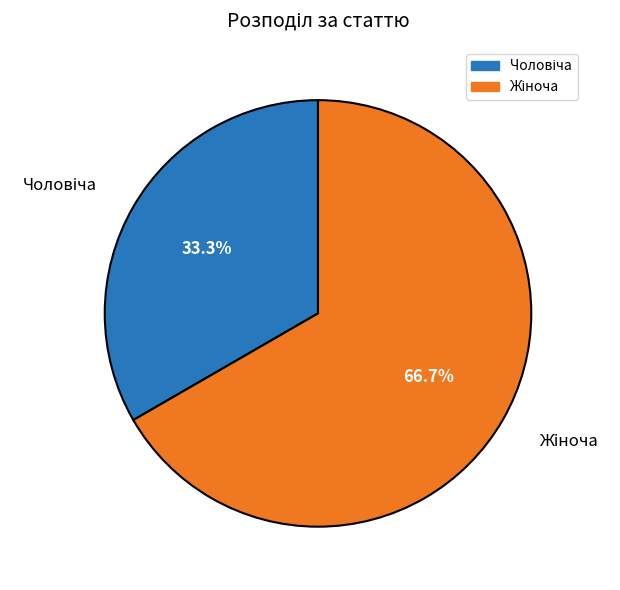

Is there a majority slice in this chart?

Yes